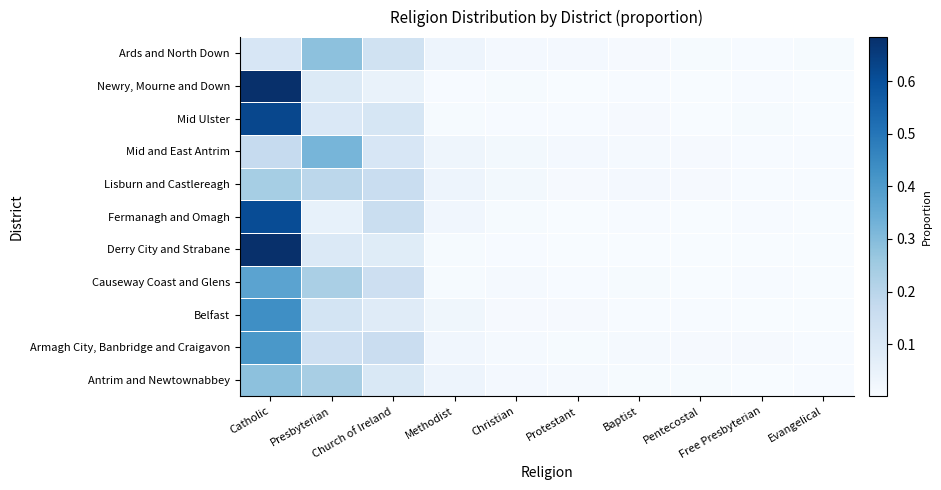

At which category is the sum across all series the highest?

Catholic